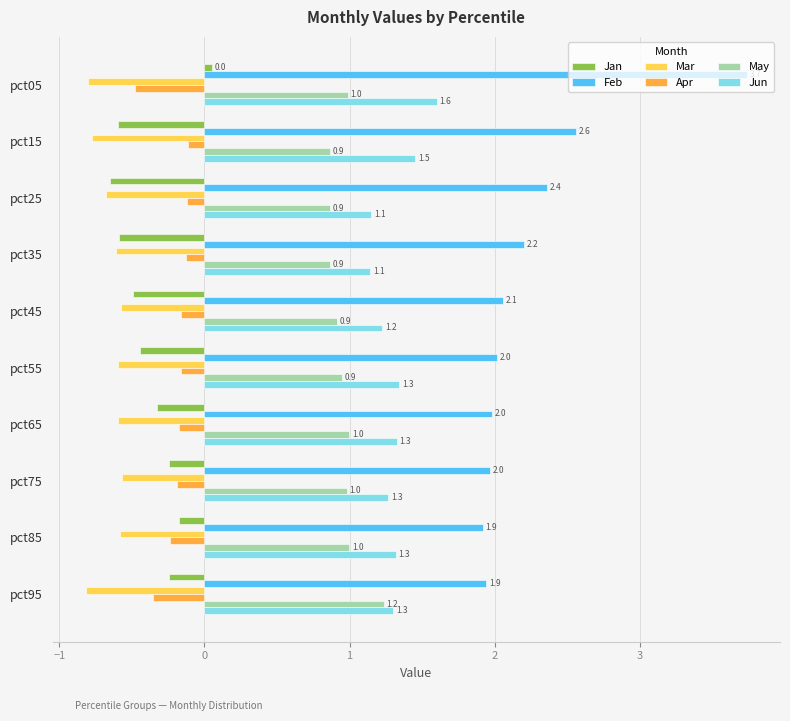

Which label corresponds to the largest value in the chart?

pct05